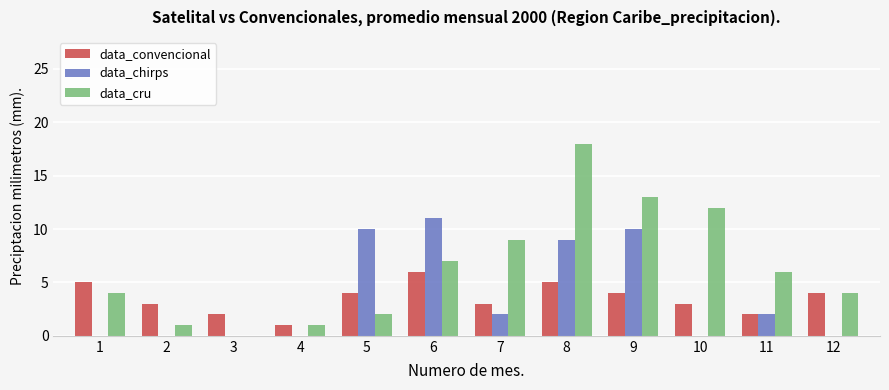

At which label does data_chirps reach its peak?

6